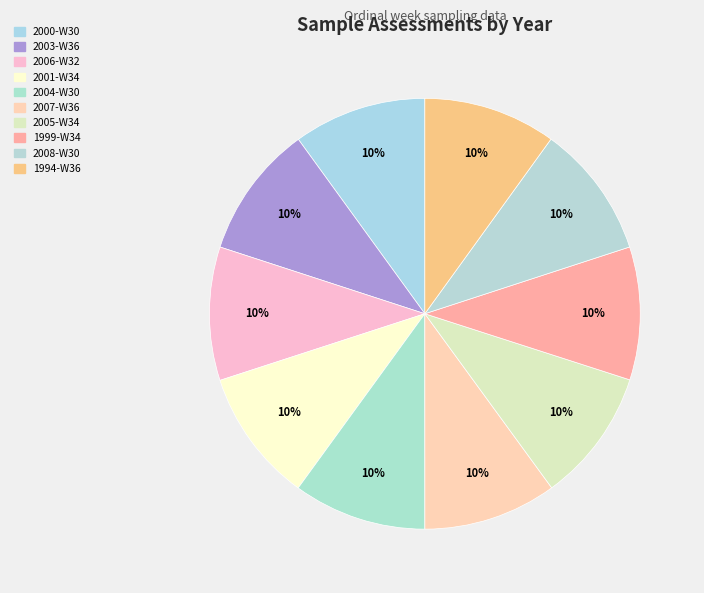

Do 2000-W30 and 1994-W36 together represent more than half of the pie?

No